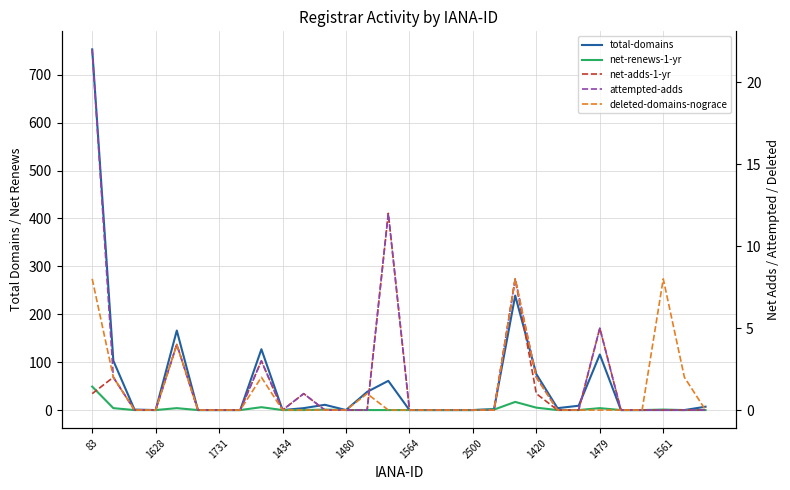

Which category has the highest value in the net-renews-1-yr series?

83